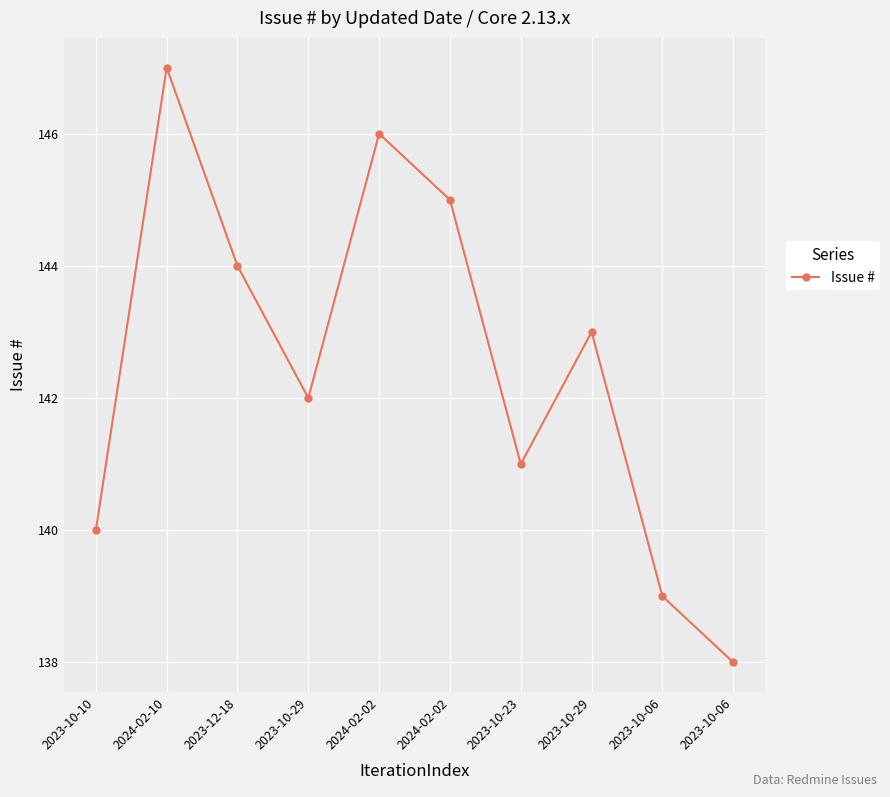

Reading left to right, list all the values displayed in this chart.

140	147	144	142	146	145	141	143	139	138